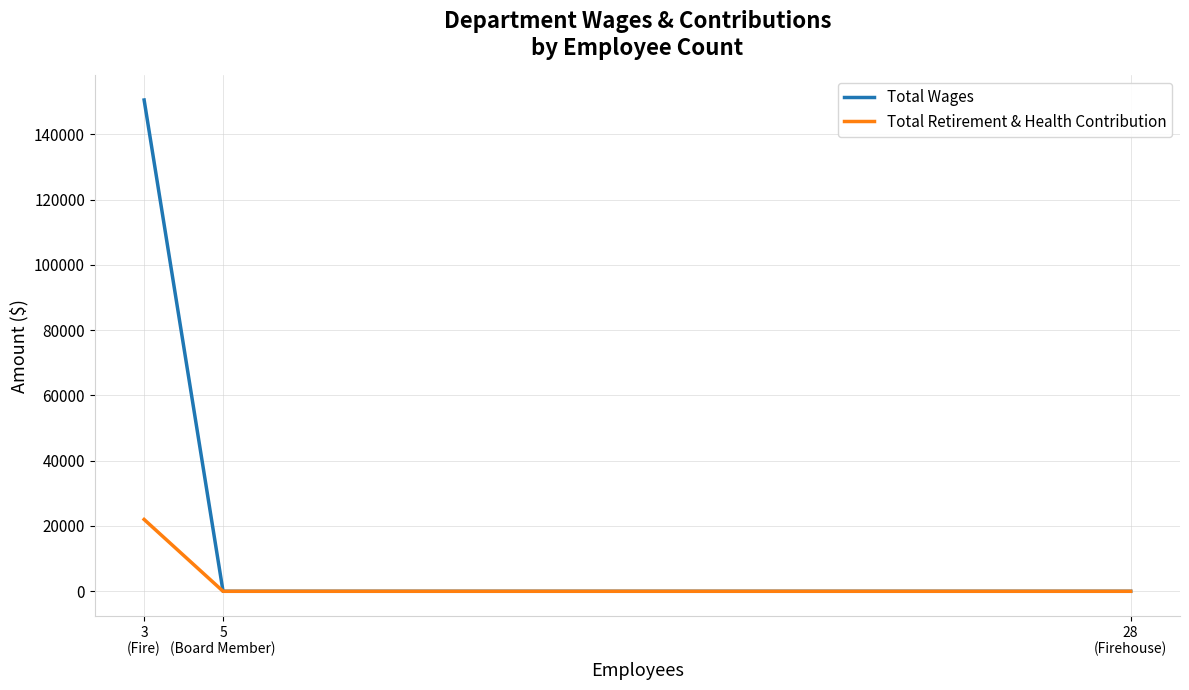

What is the maximum value for Total Retirement & Health Contribution?

22000